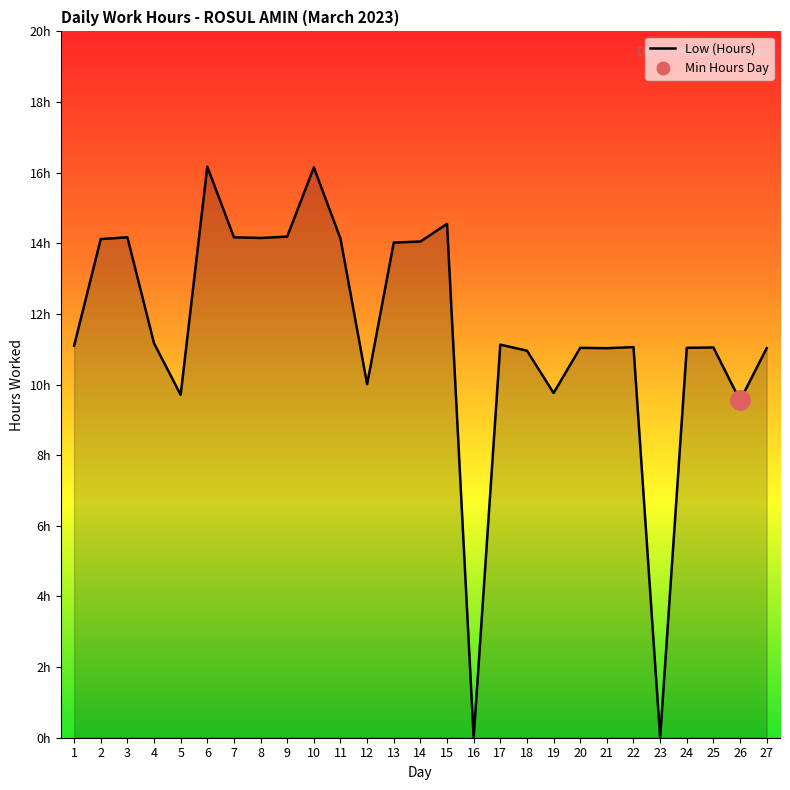

Count the number of categories in the chart.

27